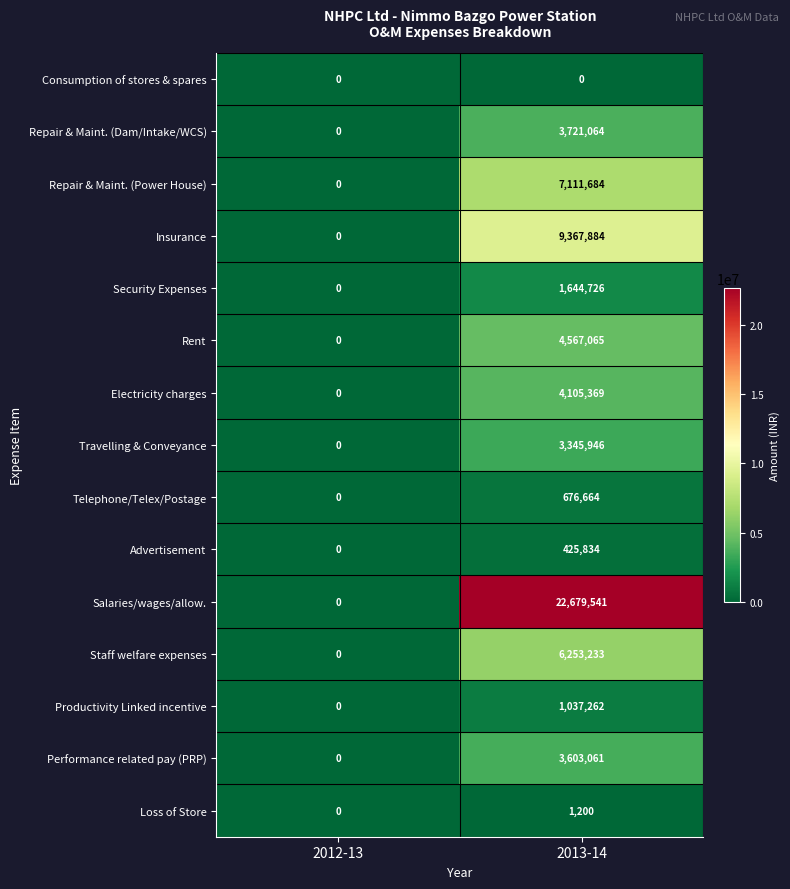

Reading left to right, transcribe all the data shown in this chart.

Consumption of stores & spares: 2012-13=0	2013-14=0
Repair & Maint. (Dam/Intake/WCS): 2012-13=0	2013-14=3721064
Repair & Maint. (Power House): 2012-13=0	2013-14=7111684
Insurance: 2012-13=0	2013-14=9367884
Security Expenses: 2012-13=0	2013-14=1644726
Rent: 2012-13=0	2013-14=4567065
Electricity charges: 2012-13=0	2013-14=4105369
Travelling & Conveyance: 2012-13=0	2013-14=3345946
Telephone/Telex/Postage: 2012-13=0	2013-14=676664
Advertisement: 2012-13=0	2013-14=425834
Salaries/wages/allow.: 2012-13=0	2013-14=22679541
Staff welfare expenses: 2012-13=0	2013-14=6253233
Productivity Linked incentive: 2012-13=0	2013-14=1037262
Performance related pay (PRP): 2012-13=0	2013-14=3603061
Loss of Store: 2012-13=0	2013-14=1200